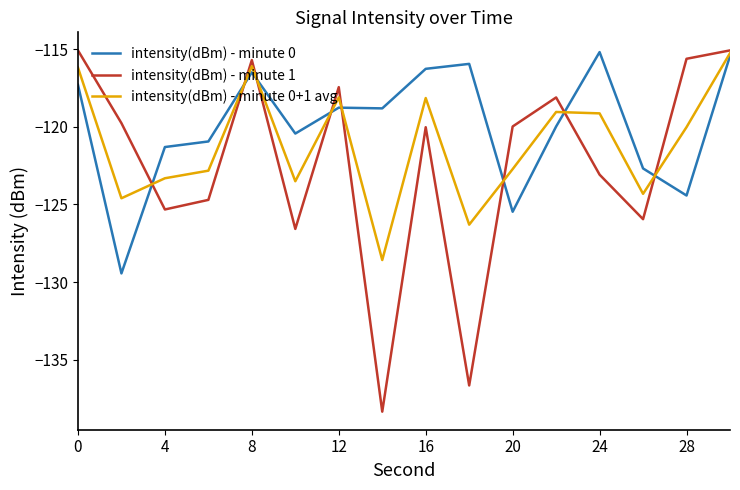

Which series has the largest total across all categories?

intensity(dBm) - minute 0